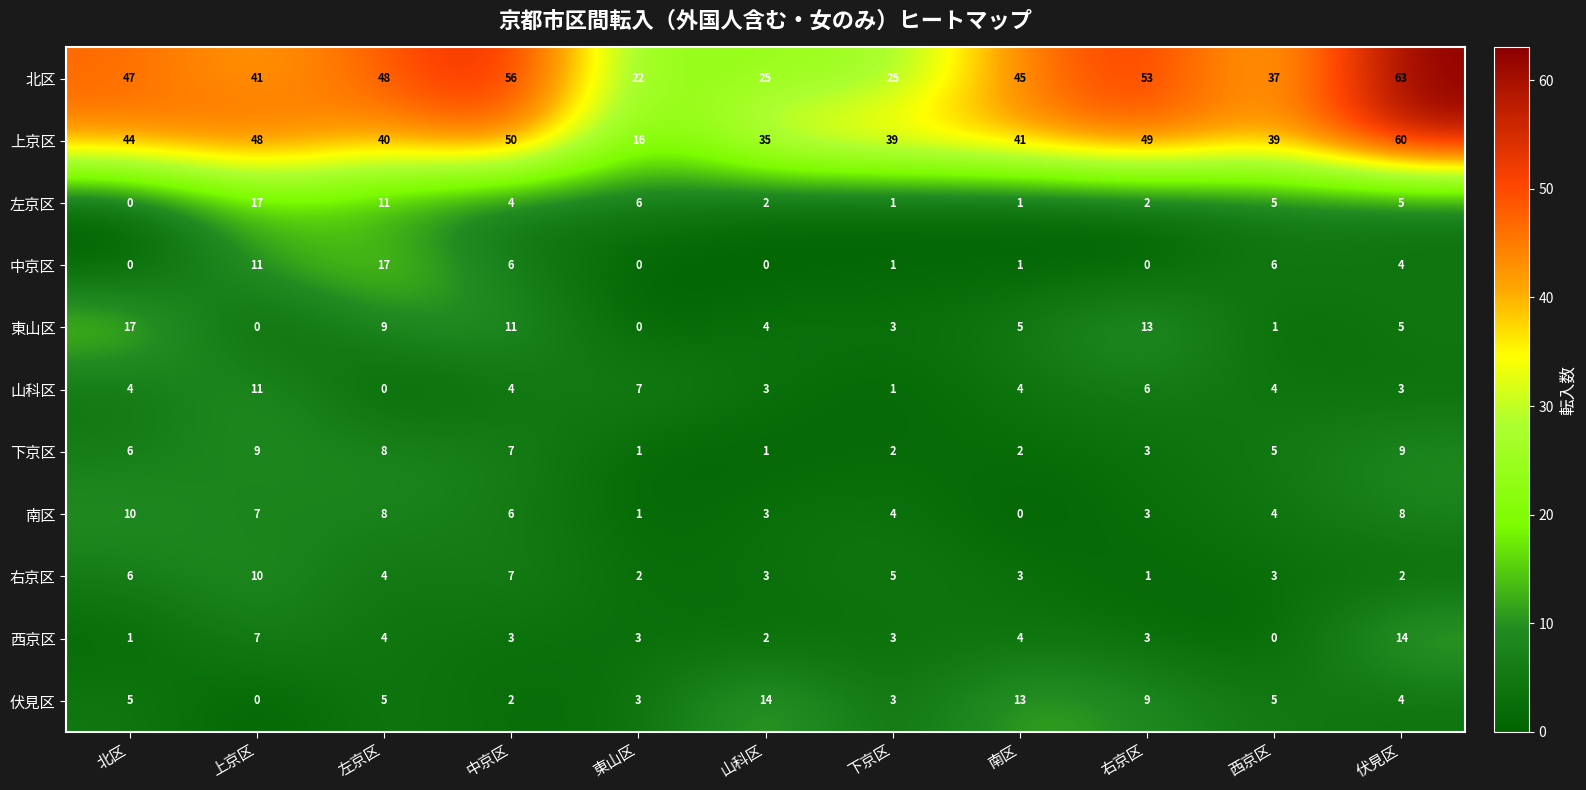

True or false: 上京区 has a value of 17 at 南区.

False